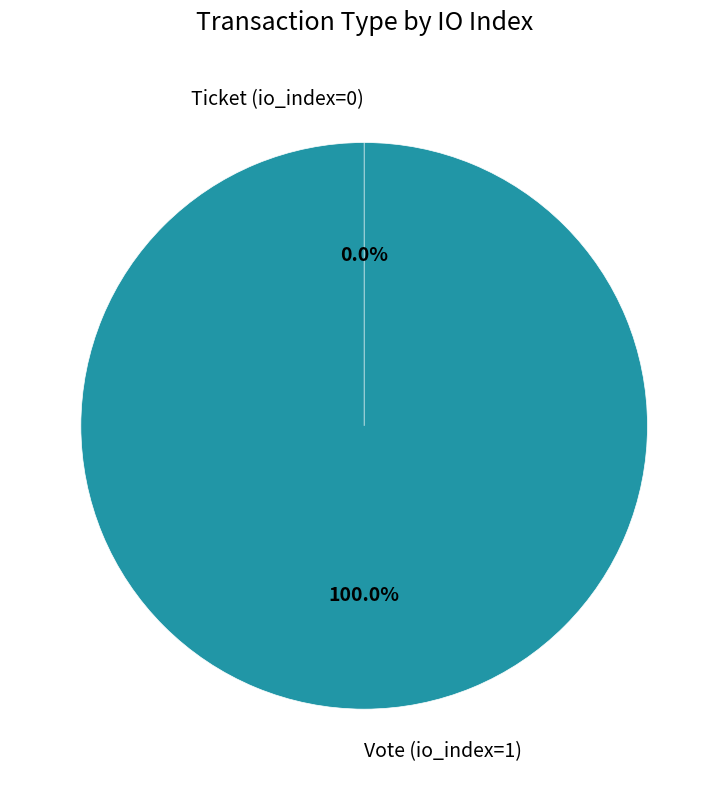

Does Vote (io_index=1) represent more than half of the total?

Yes